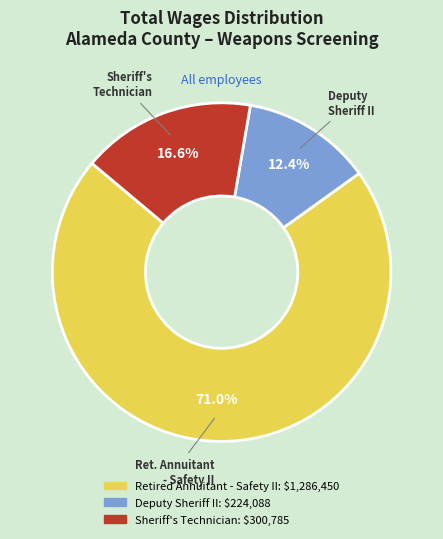

Count the number of slices in the pie.

3